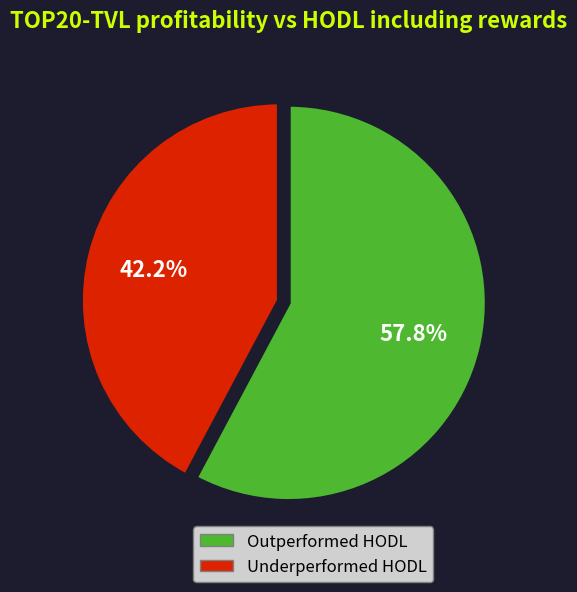

Rank the categories by value from lowest to highest.

Underperformed HODL, Outperformed HODL